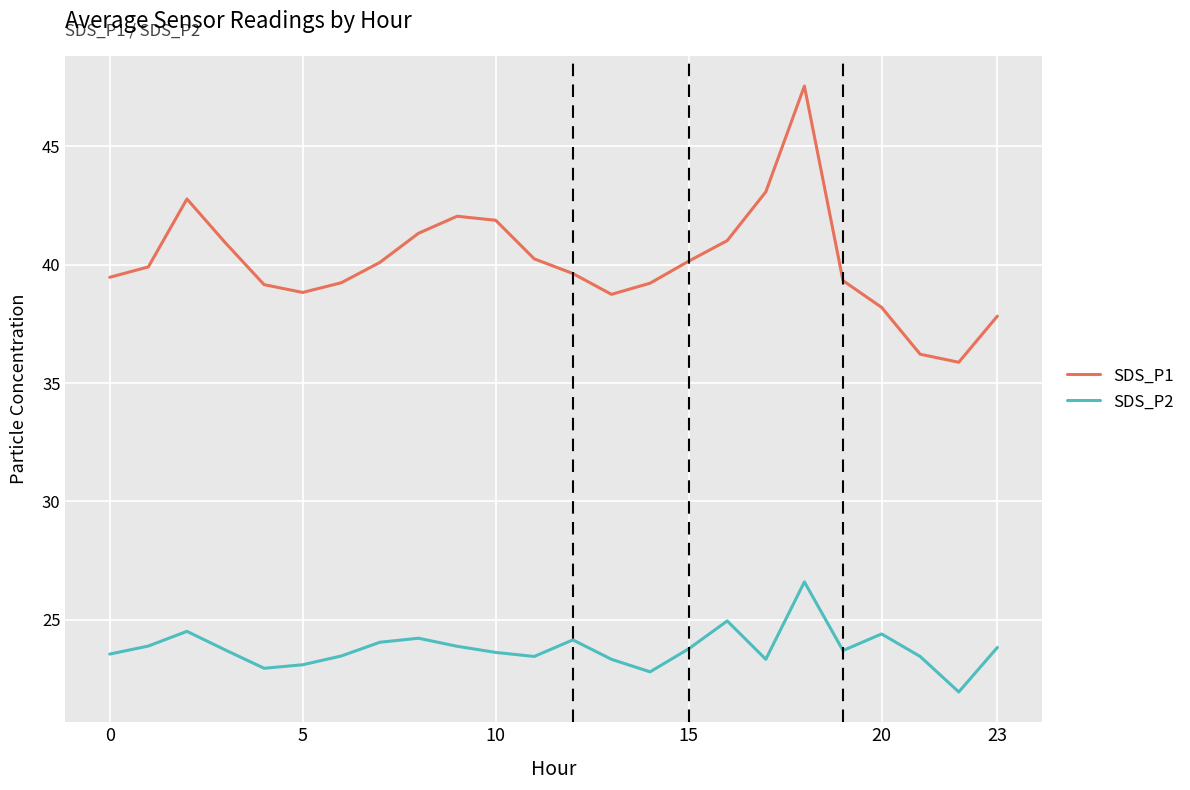

How many lines are shown in the chart?

2